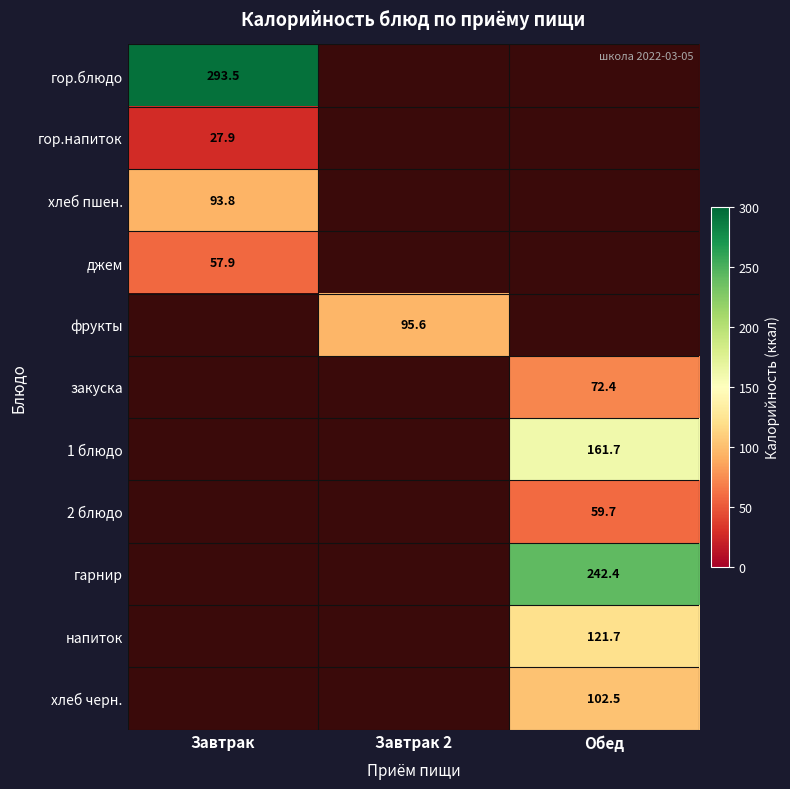

True or false: 1 блюдо has a value of 213.4 at Обед.

False